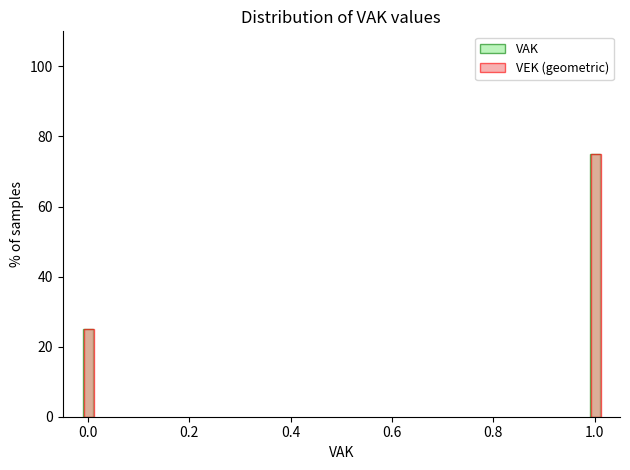

Rank the categories by VAK value from lowest to highest.

0.0, 1.0